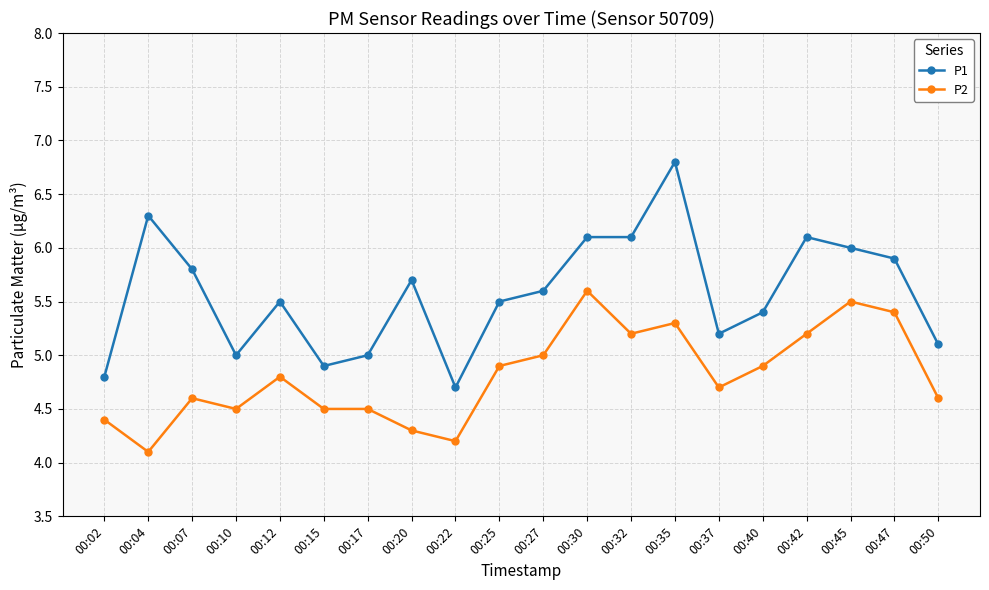

True or false: P1 and P2 cross at least once.

False